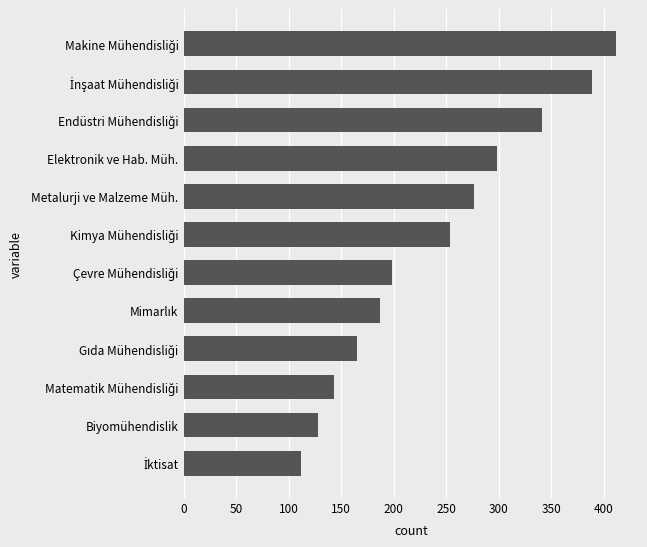

Does the chart contain stacked bars?

No